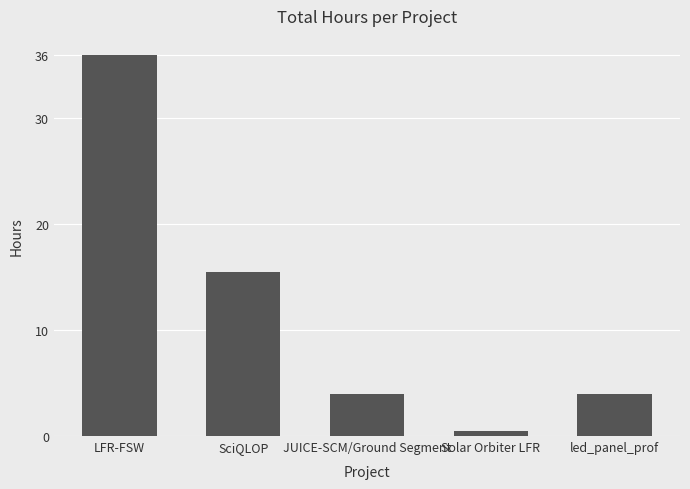

What is the difference between the maximum and minimum values?

35.5